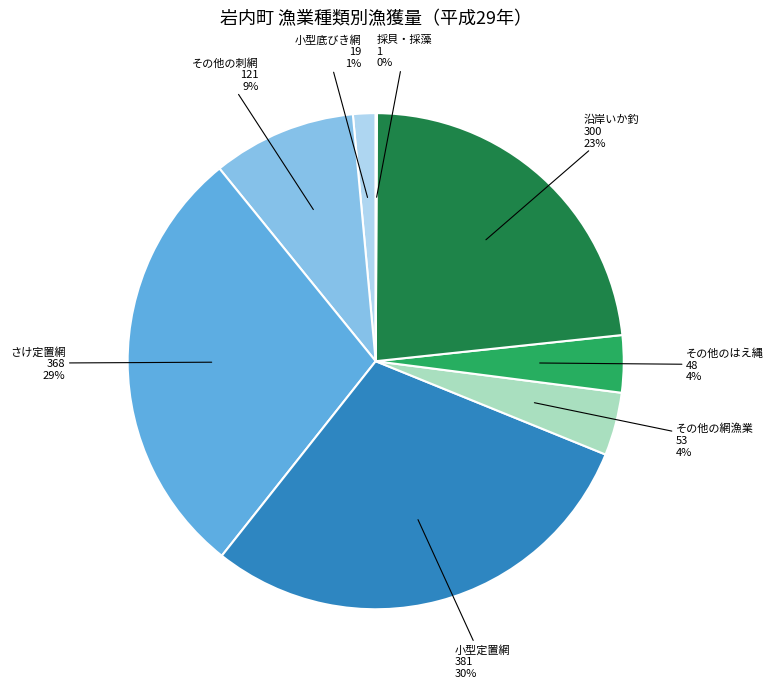

To the nearest percent, what is the average slice percentage?

12%